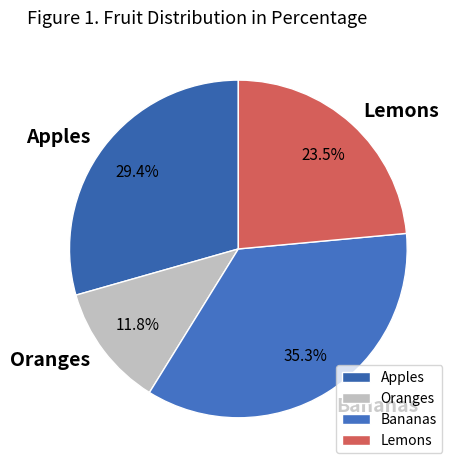

Count the number of slices in the pie.

4